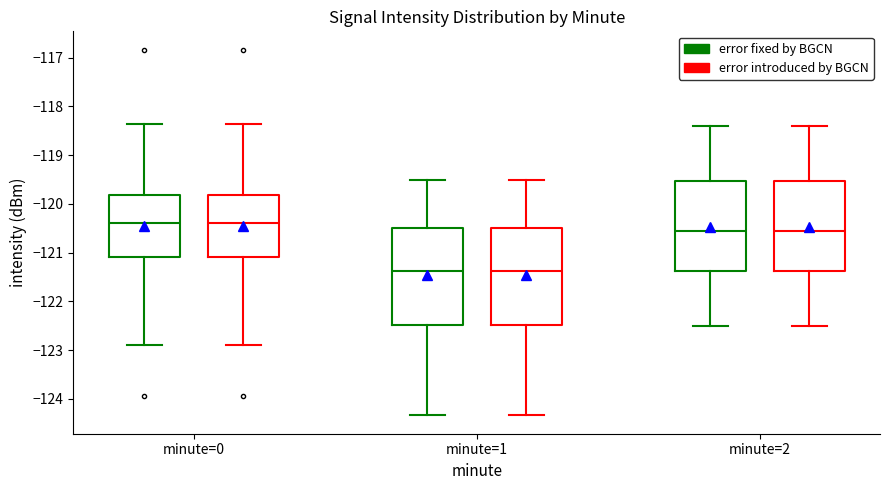

Reading left to right, transcribe this box plot: for each box, give where its median line is, the range the box spans, and where its two whiskers end, as read against the y-axis. The values are not printed on the chart, so give them approximately, as read against the axis.

minute=0 (error fixed by BGCN): median -120.4, box -121.1 to -119.8, whiskers -122.9 to -118.4
minute=0 (error introduced by BGCN): median -120.4, box -121.1 to -119.8, whiskers -122.9 to -118.4
minute=1 (error fixed by BGCN): median -121.4, box -122.5 to -120.5, whiskers -124.3 to -119.5
minute=1 (error introduced by BGCN): median -121.4, box -122.5 to -120.5, whiskers -124.3 to -119.5
minute=2 (error fixed by BGCN): median -120.5, box -121.4 to -119.5, whiskers -122.5 to -118.4
minute=2 (error introduced by BGCN): median -120.5, box -121.4 to -119.5, whiskers -122.5 to -118.4